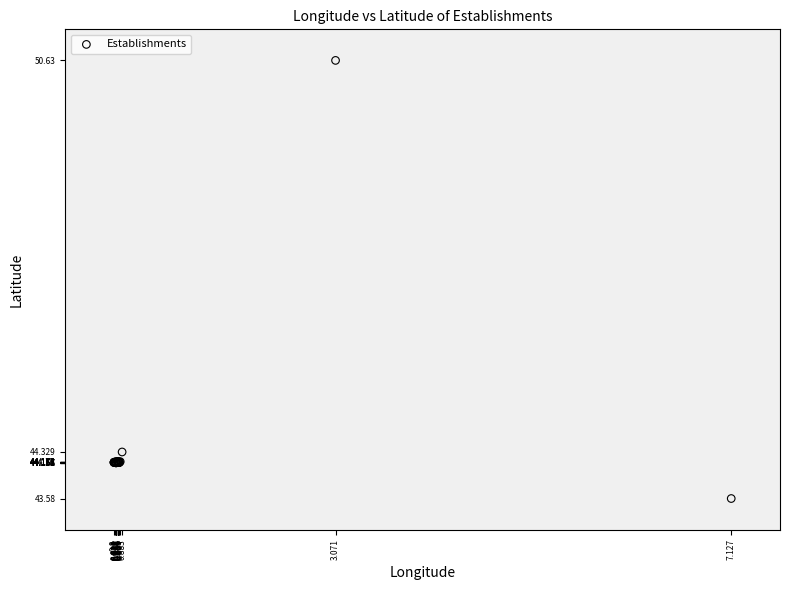

What Y value in the scatter plot is closest to 47?

44.3